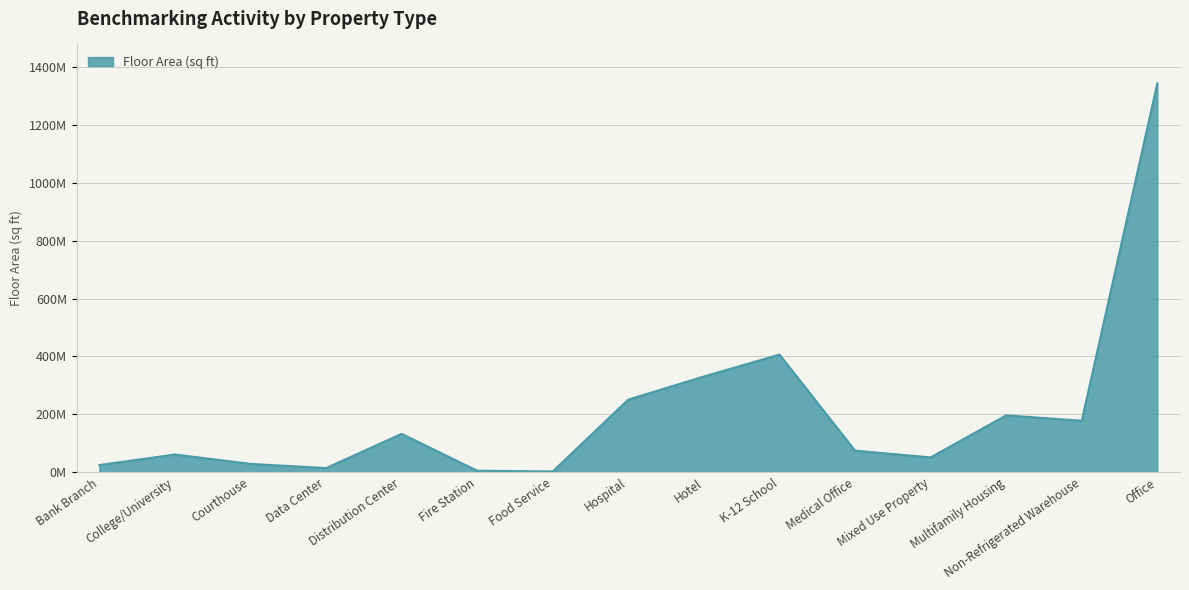

Does the chart display data point markers on the line(s)?

No